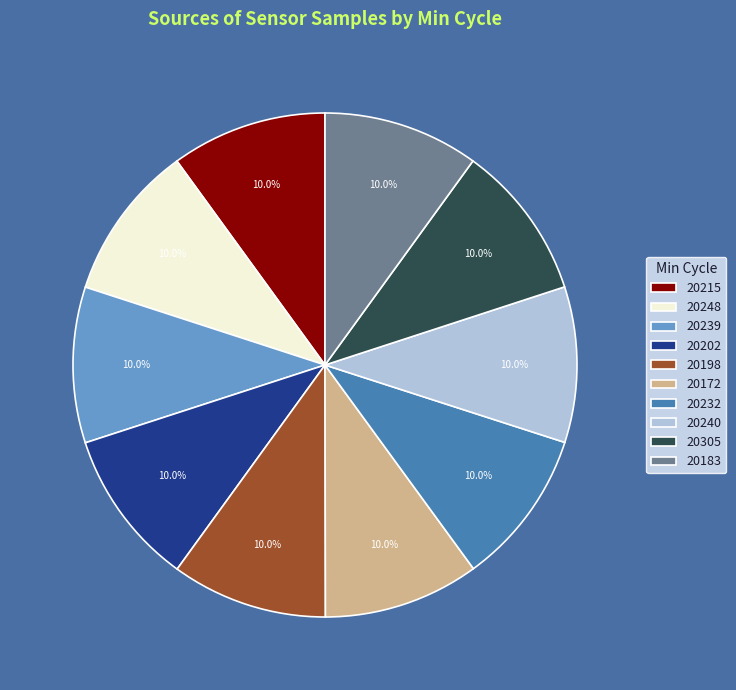

Do 20240 and 20183 together represent more than half of the pie?

No